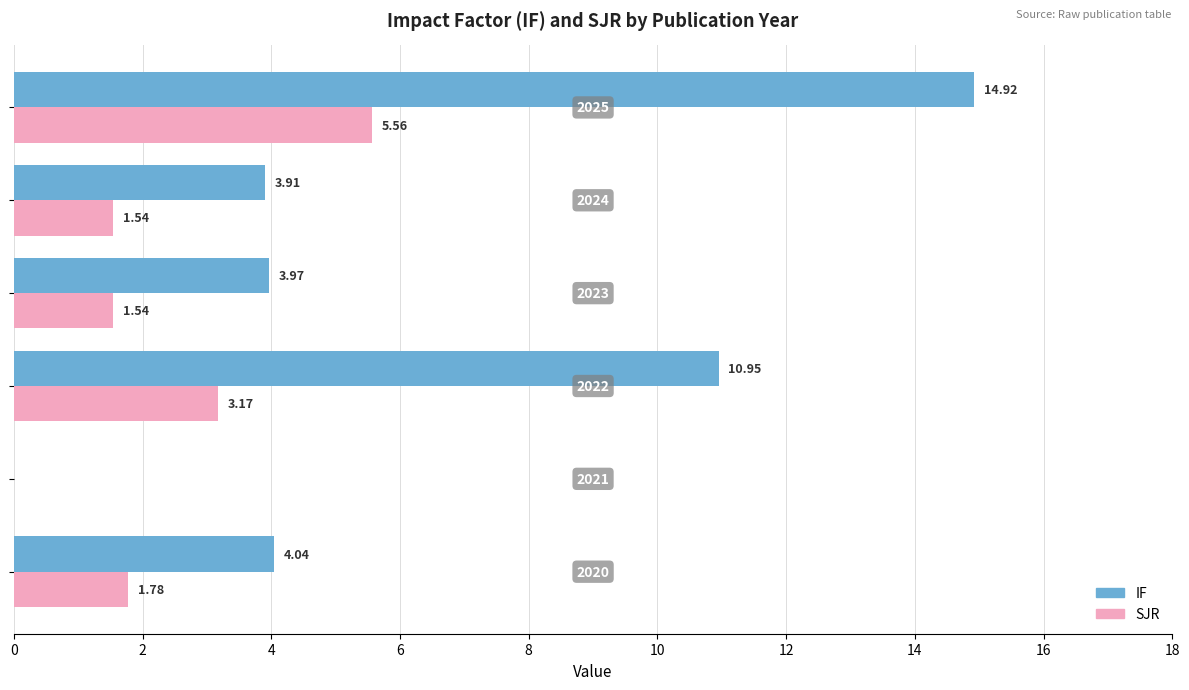

Which series has the largest total across all categories?

IF